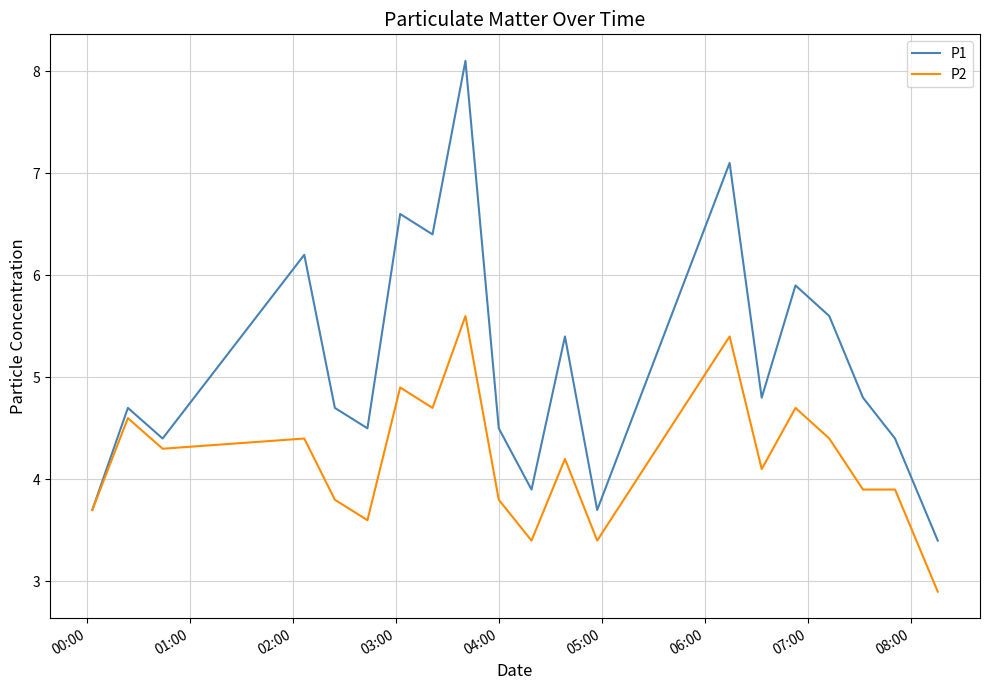

Rank the series by their average value, from lowest to highest.

P2, P1